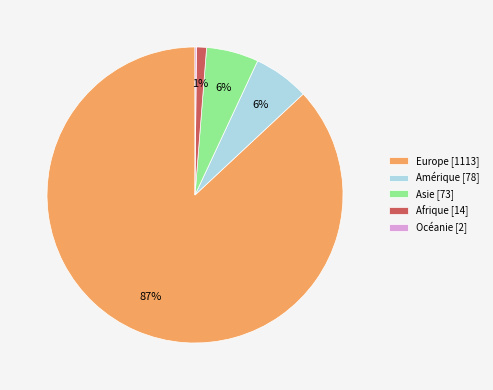

Is there any slice that represents more than half of the pie?

Yes